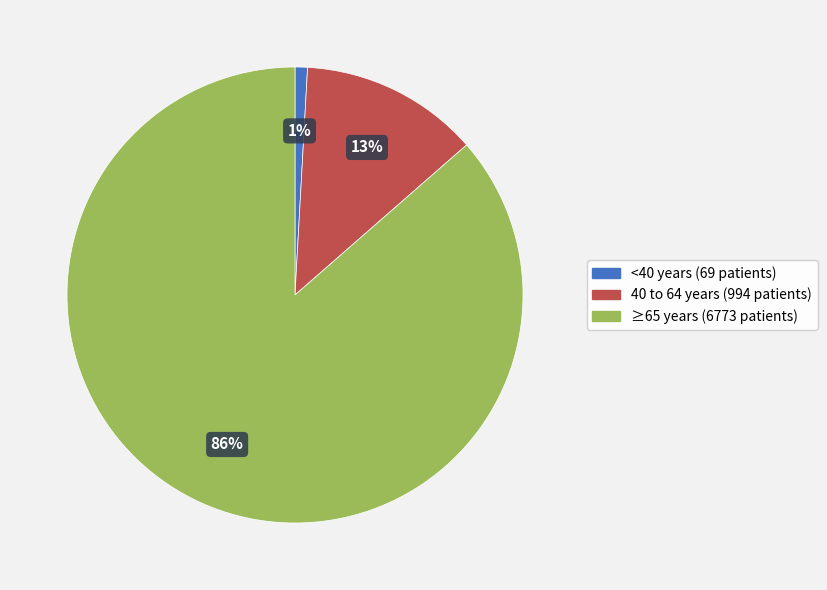

Is there any slice that represents more than half of the pie?

Yes